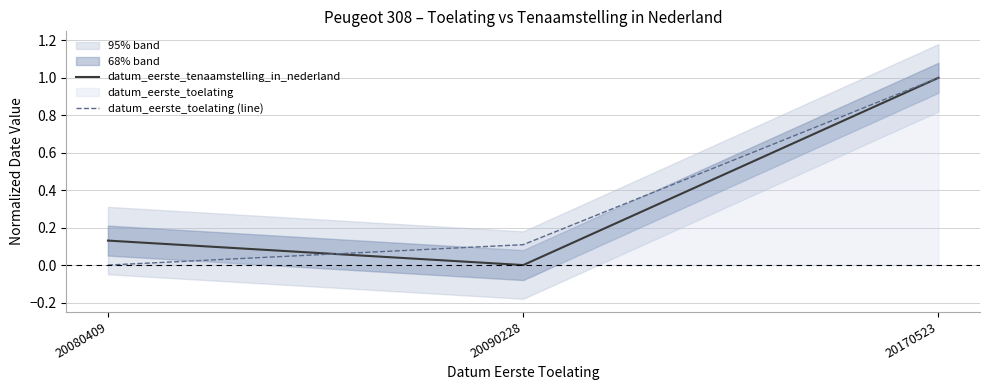

Reading right to left, what are all the values shown in this chart?

datum_eerste_tenaamstelling_in_nederland: 1.0	0.0	0.1
datum_eerste_toelating (line): 1.0	0.1	0.0